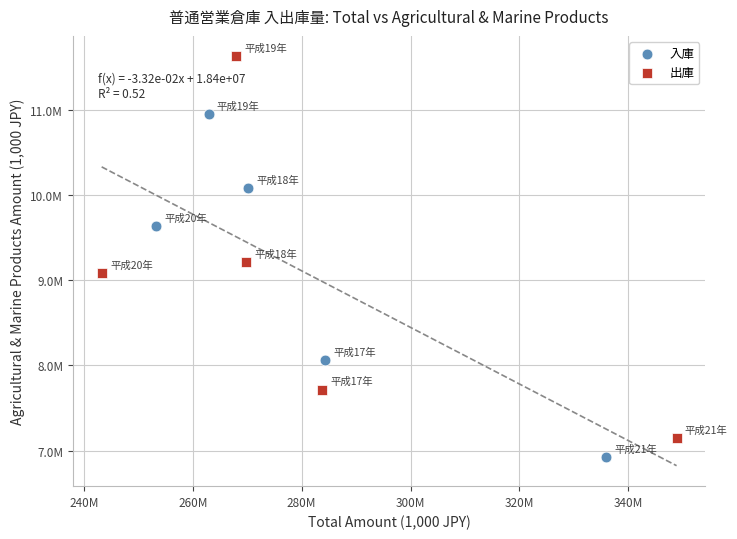

Which series reaches the minimum Y coordinate?

入庫